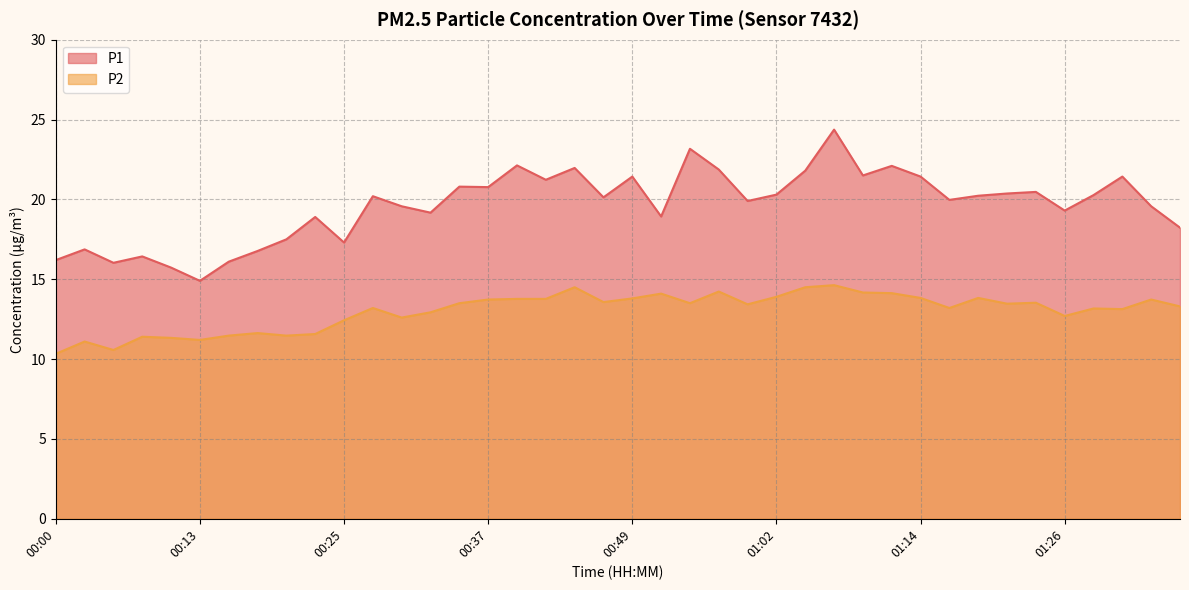

Which has a higher value, 01:24 or 01:29?

01:24